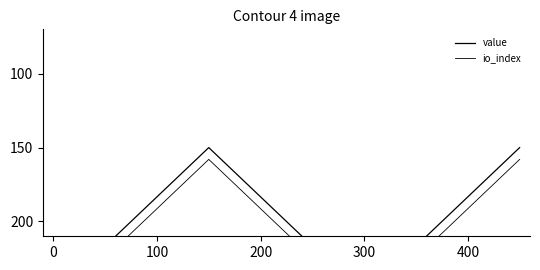

Reading right to left, what are all the values shown in this chart?

value: 150.0	250.0	150.0	250.0
io_index: 158.0	258.0	158.0	258.0